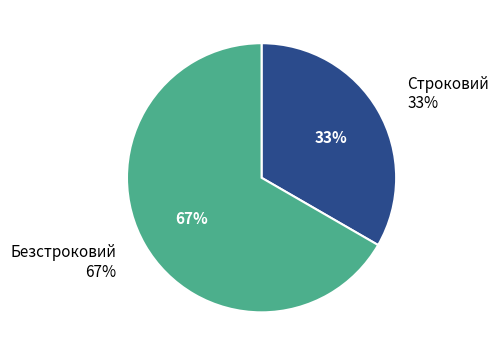

To the nearest percent, what portion does Безстроковий represent?

67%